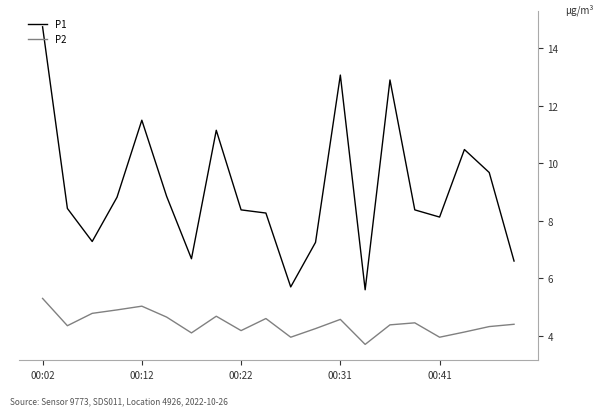

Which series has the largest range (max minus min)?

P1